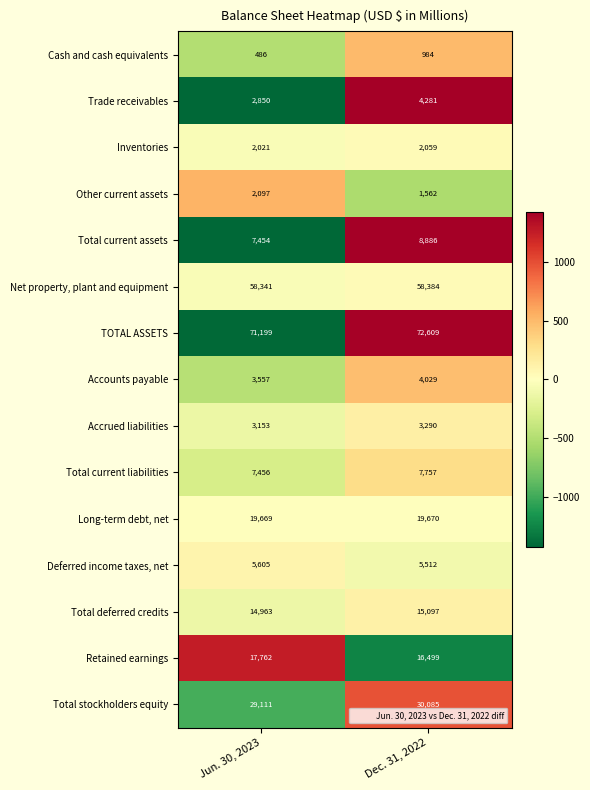

Reading left to right, extract all data points from this chart.

Cash and cash equivalents: Jun. 30, 2023=486	Dec. 31, 2022=984
Trade receivables: Jun. 30, 2023=2850	Dec. 31, 2022=4281
Inventories: Jun. 30, 2023=2021	Dec. 31, 2022=2059
Other current assets: Jun. 30, 2023=2097	Dec. 31, 2022=1562
Total current assets: Jun. 30, 2023=7454	Dec. 31, 2022=8886
Net property, plant and equipment: Jun. 30, 2023=58341	Dec. 31, 2022=58384
TOTAL ASSETS: Jun. 30, 2023=71199	Dec. 31, 2022=72609
Accounts payable: Jun. 30, 2023=3557	Dec. 31, 2022=4029
Accrued liabilities: Jun. 30, 2023=3153	Dec. 31, 2022=3290
Total current liabilities: Jun. 30, 2023=7456	Dec. 31, 2022=7757
Long-term debt, net: Jun. 30, 2023=19669	Dec. 31, 2022=19670
Deferred income taxes, net: Jun. 30, 2023=5605	Dec. 31, 2022=5512
Total deferred credits: Jun. 30, 2023=14963	Dec. 31, 2022=15097
Retained earnings: Jun. 30, 2023=17762	Dec. 31, 2022=16499
Total stockholders equity: Jun. 30, 2023=29111	Dec. 31, 2022=30085